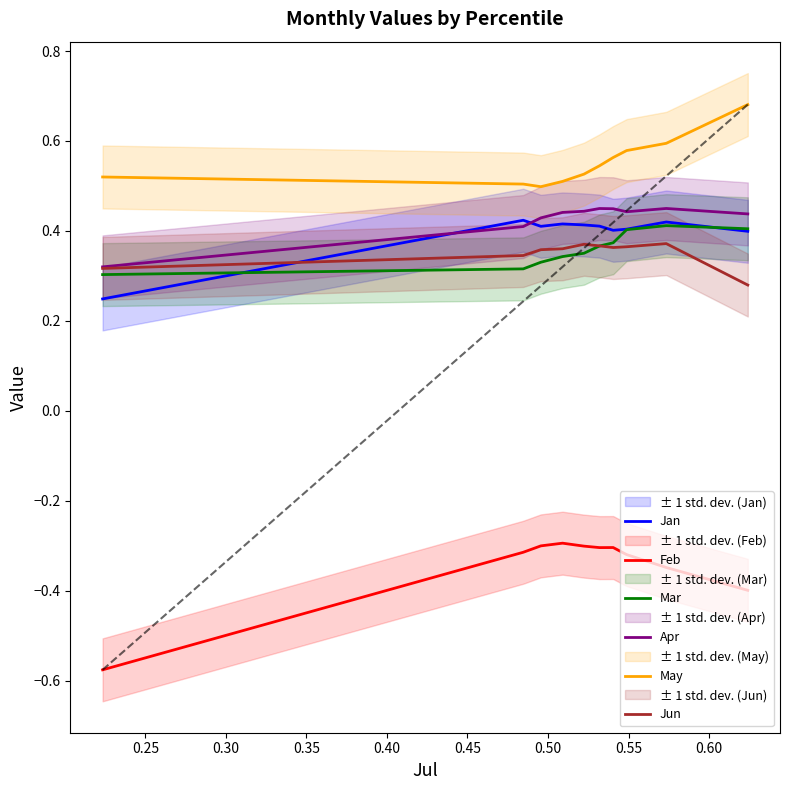

True or false: May and Jun intersect in this chart.

False